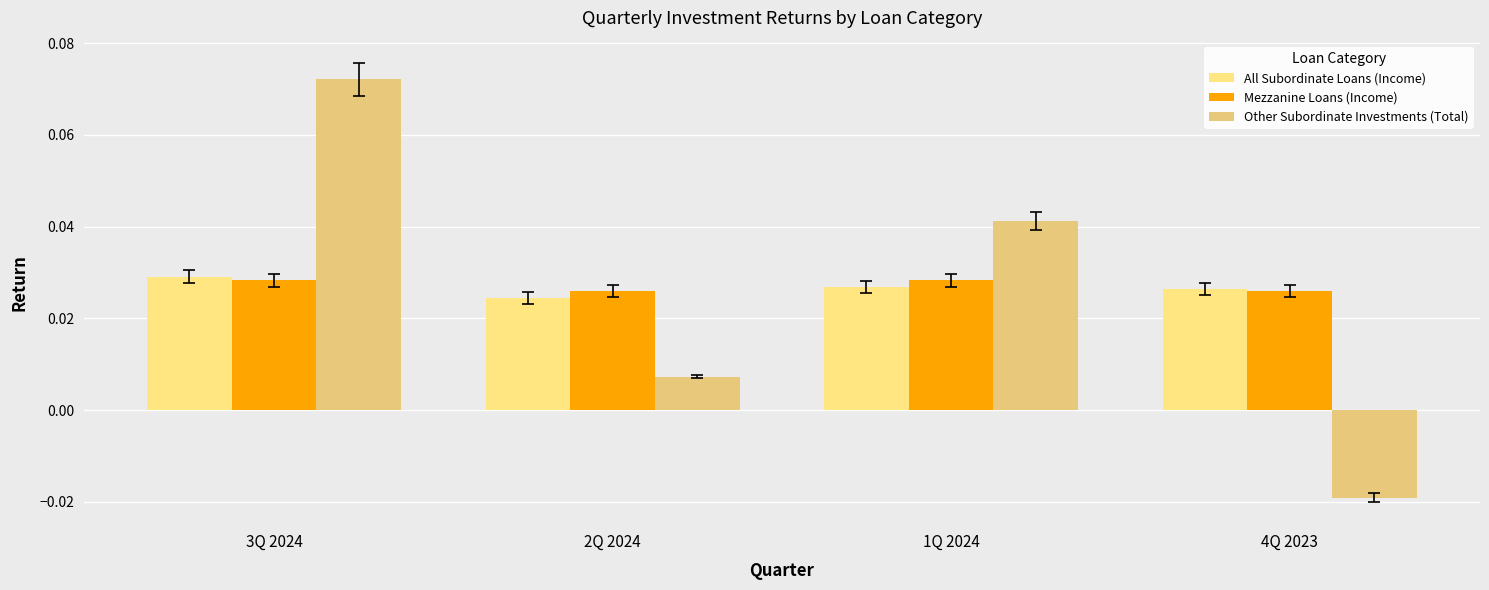

Which series changed the most between 3Q 2024 and 1Q 2024?

Other Subordinate Investments (Total)